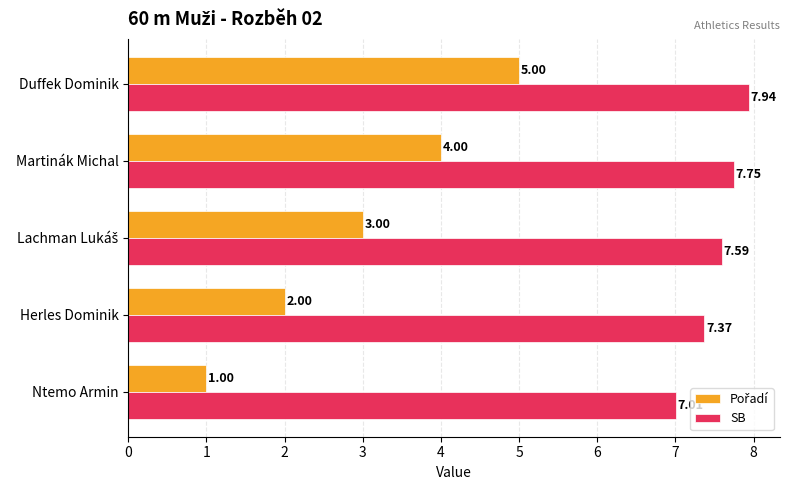

What is the difference between the highest and lowest values at Duffek Dominik?

2.9